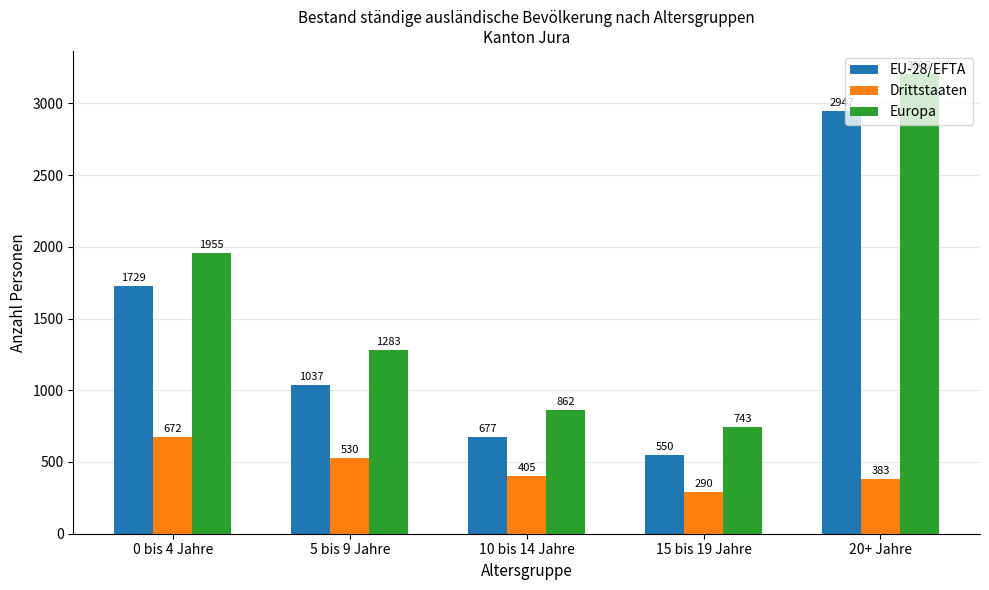

Is the value of EU-28/EFTA at 0 bis 4 Jahre greater than the value of Europa at 10 bis 14 Jahre?

Yes